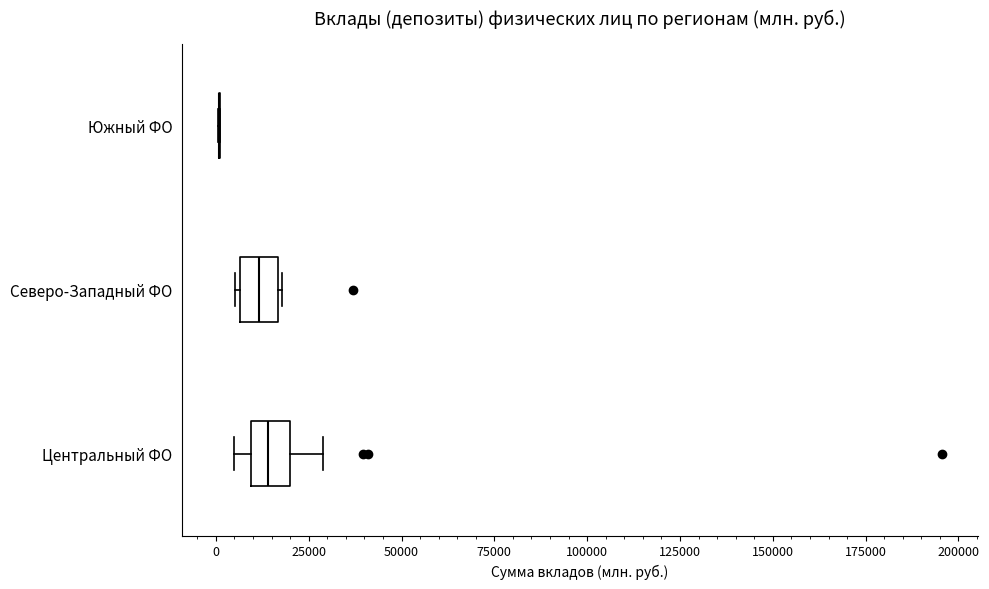

Reading bottom to top, transcribe this box plot: for each box, give where its median line is, the range the box spans, and where its two whiskers end, as read against the x-axis. The values are not printed on the chart, so give them approximately, as read against the axis.

Центральный ФО: median 15000, box 10000 to 20000, whiskers 5000 to 30000
Северо-Западный ФО: median 10000, box 5000 to 15000, whiskers 5000 (just left of the box's left edge) to 20000
Южный ФО: box collapsed to a line at 0, whiskers 0 to 0